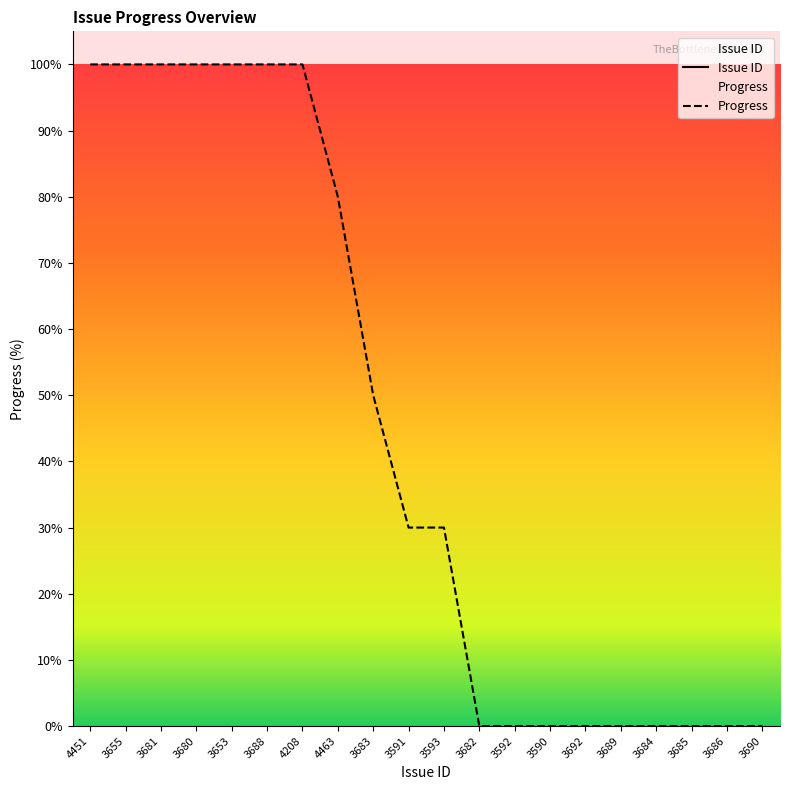

What is the highest value of the Progress series?

100